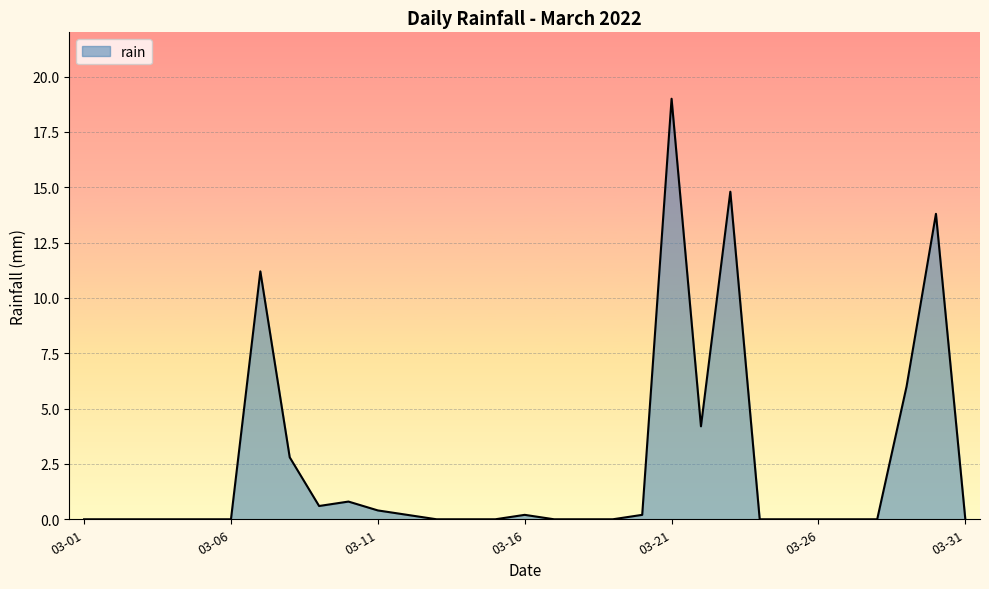

What is the maximum value shown in the chart?

19.0